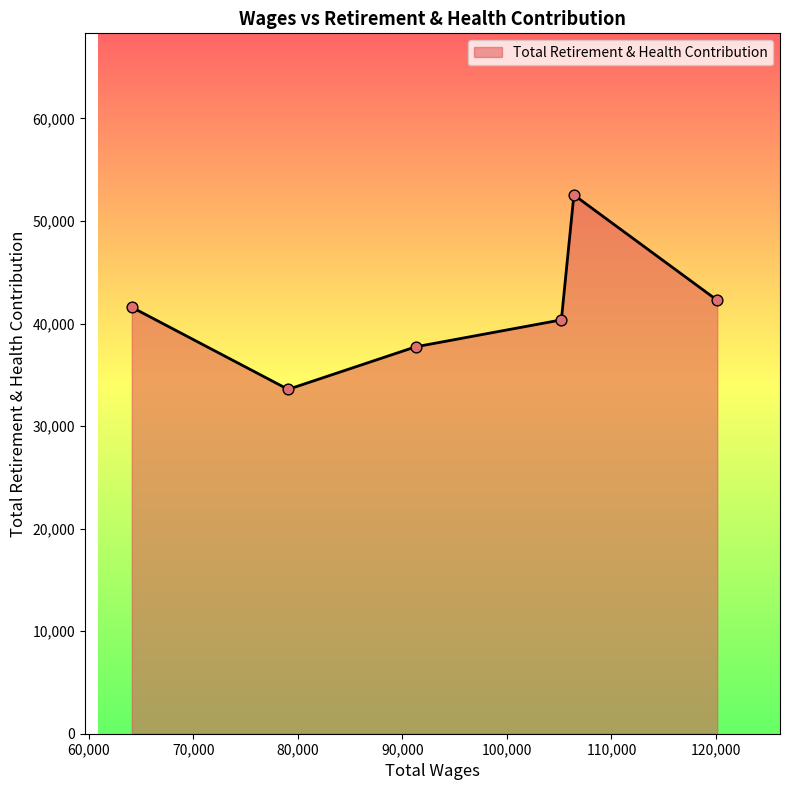

What is the greatest value displayed?

52537